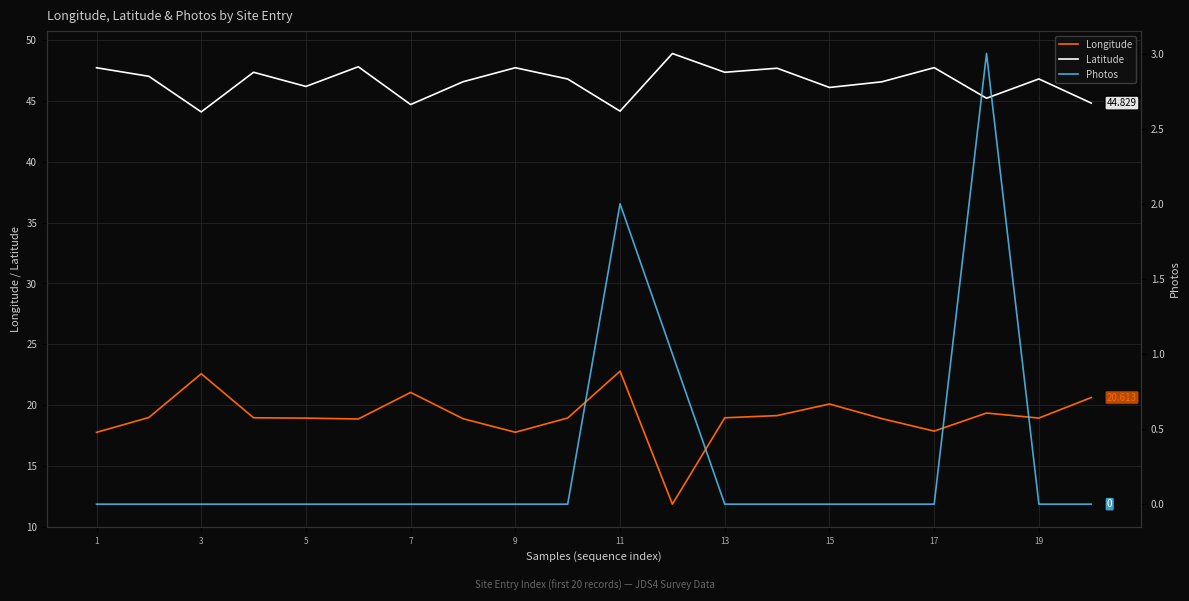

True or false: Latitude and Longitude intersect in this chart.

False